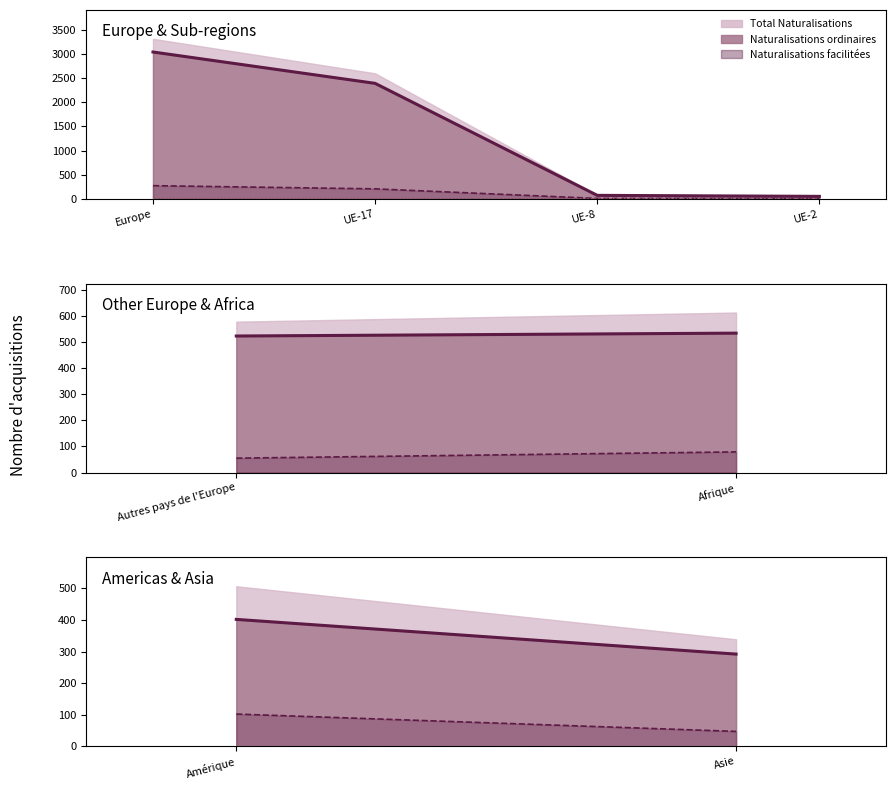

True or false: Naturalisations ordinaires and Naturalisations facilitées cross at least once.

False